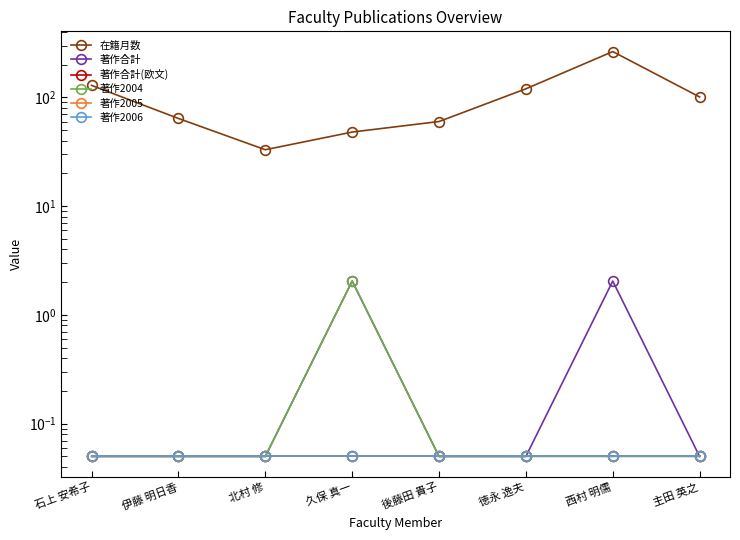

What is the total value across all series at 西村 明儒?

266.3